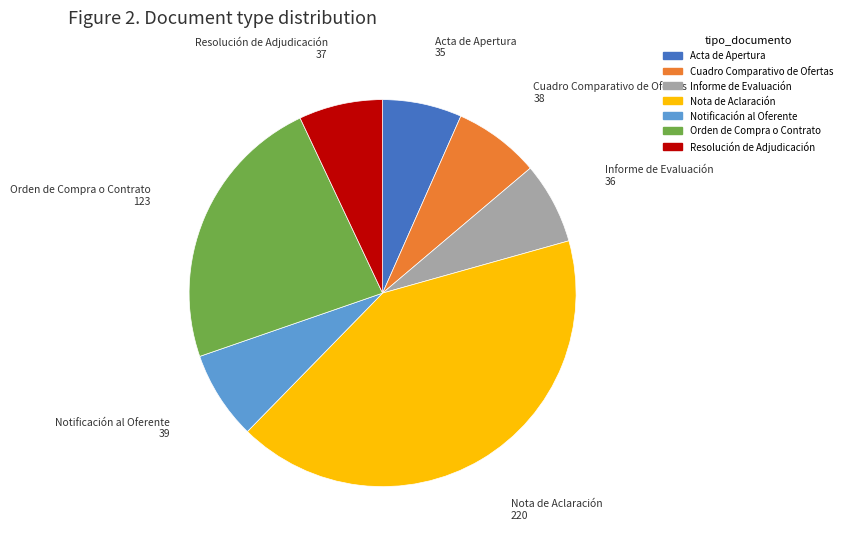

Approximately how many times larger is the value at Informe de Evaluación compared to Notificación al Oferente?

0.9